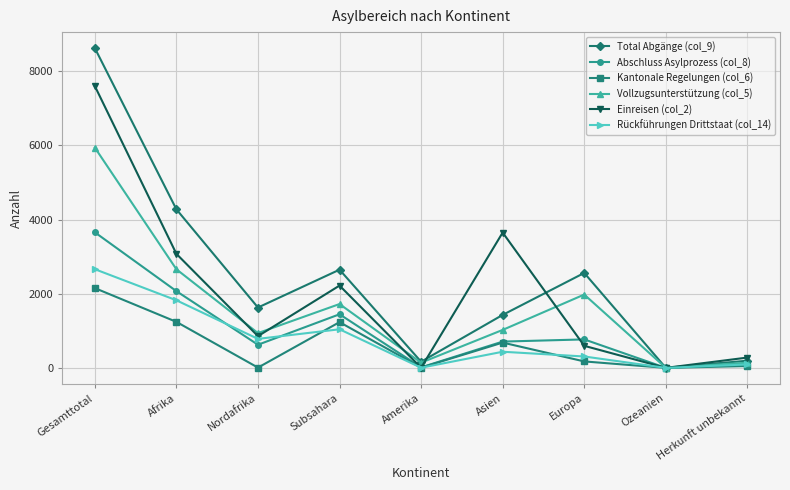

Is it true that Vollzugsunterstützung (col_5) equals 1426 at Asien?

False